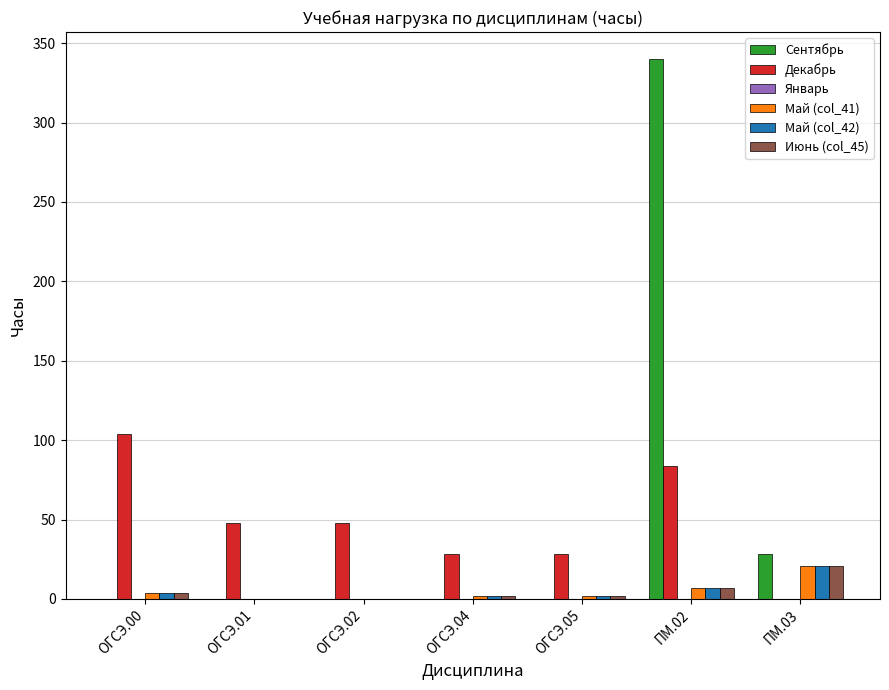

At which category is the sum across all series the highest?

ПМ.02